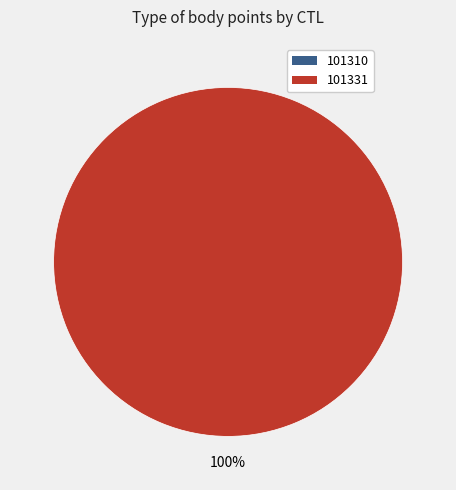

Combined, what portion of the pie is 101310 and 101331?

100.0%